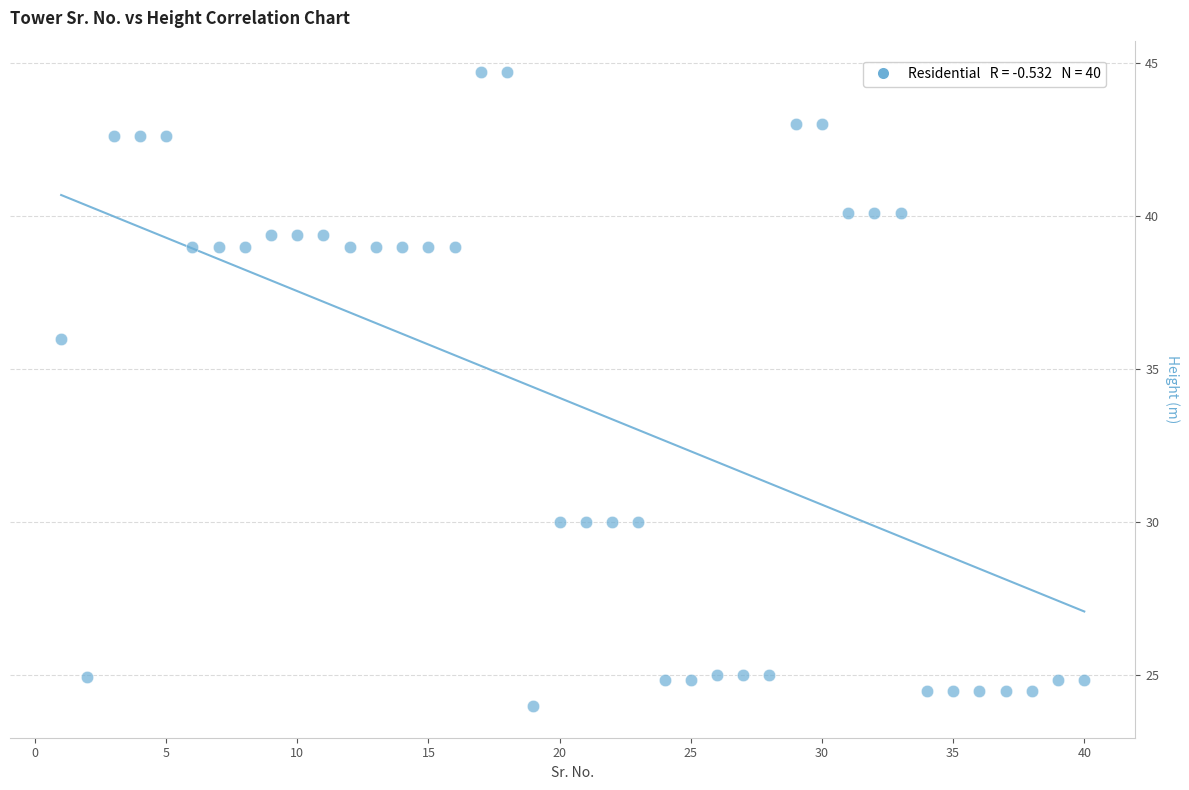

What Y value in the scatter plot is closest to 34?

36.0